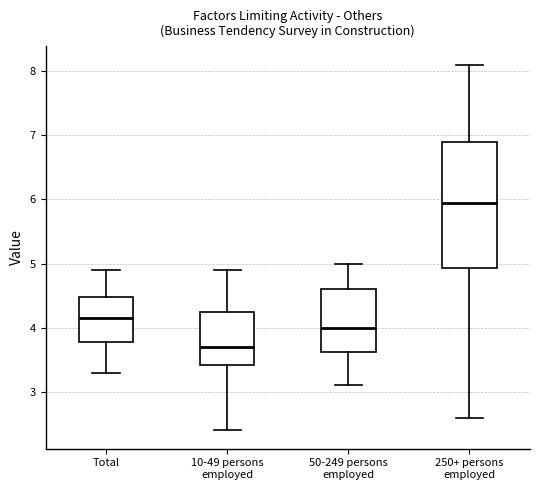

Which box has the highest median line?

250+ persons employed